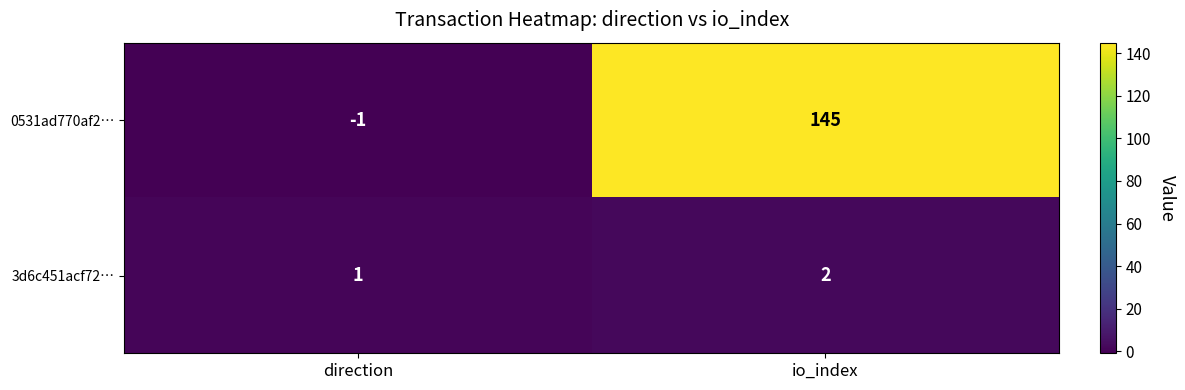

At which category is the sum across all series the highest?

io_index